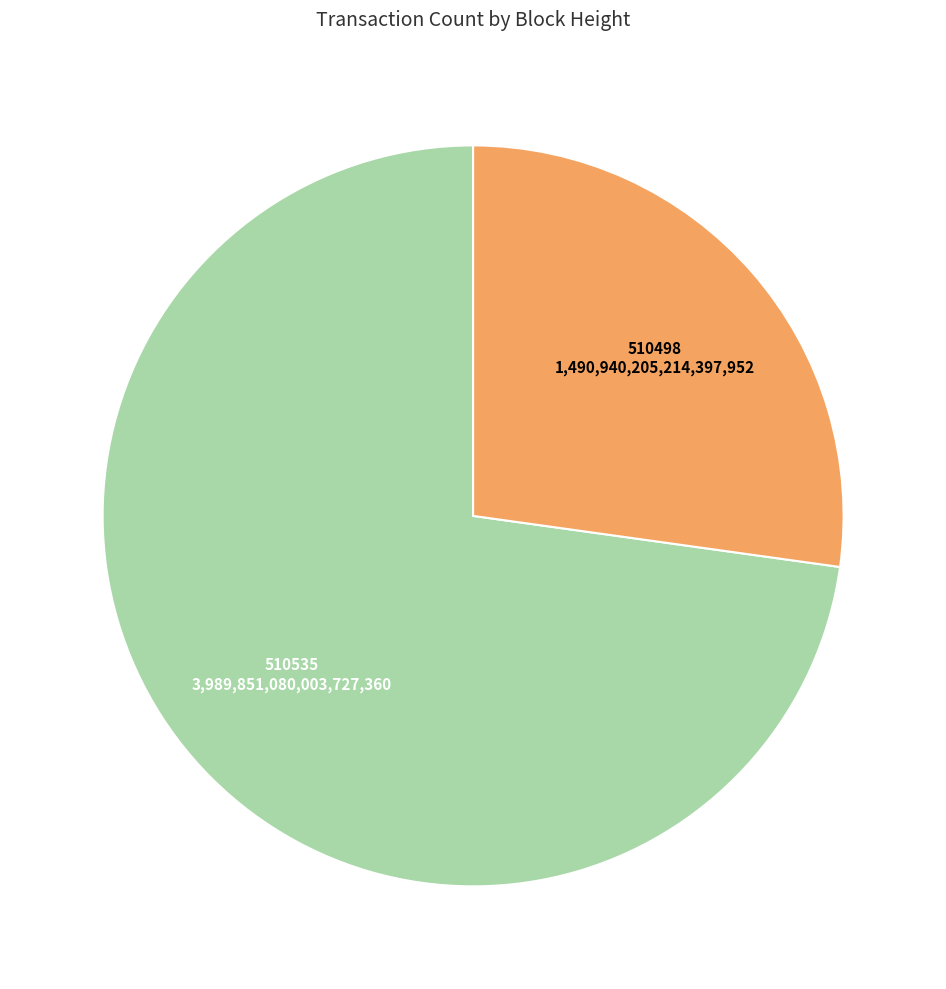

Is there any slice that represents more than half of the pie?

Yes